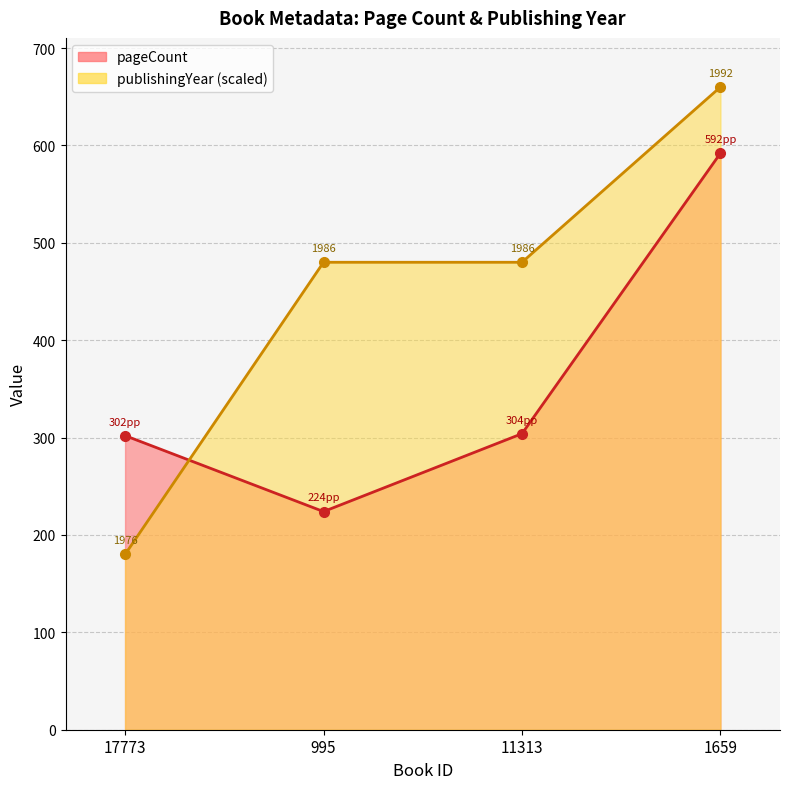

Reading left to right, what are all the values shown in this chart?

pageCount: 17773=302	995=224	11313=304	1659=592
publishingYear: 17773=180	995=480	11313=480	1659=660